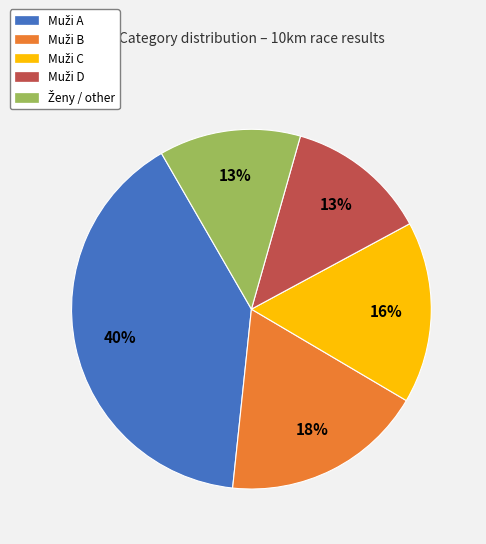

To the nearest percent, what is the average slice percentage?

20%